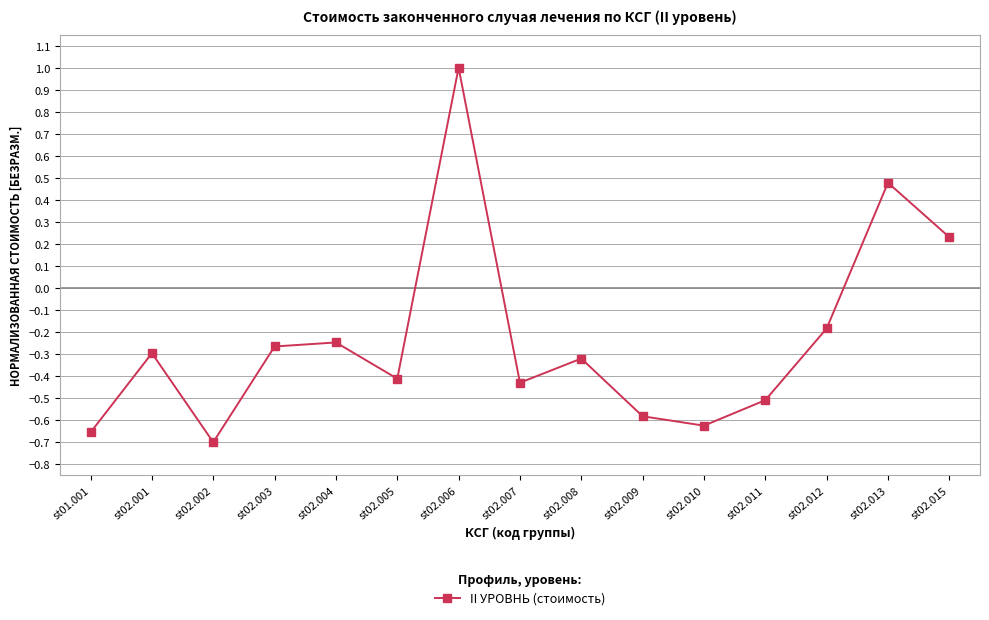

Where does the data first go above 0?

st02.006